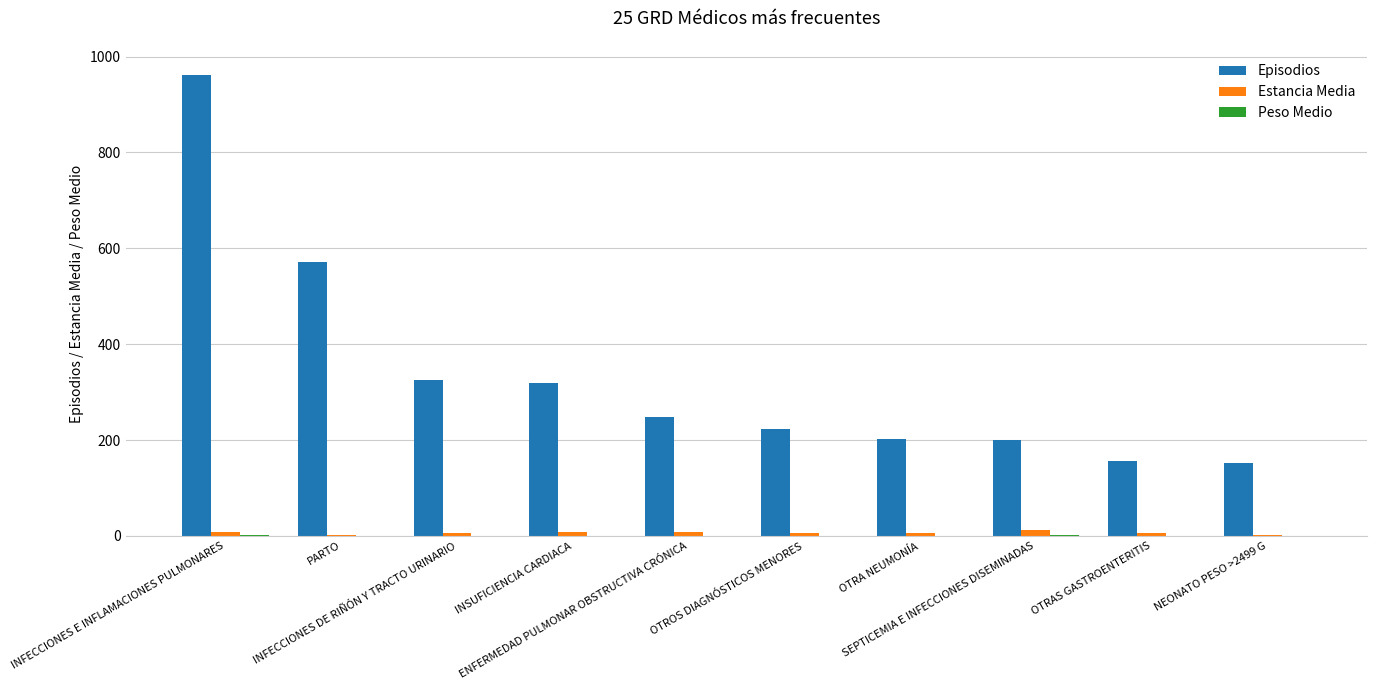

What is the highest value of the Episodios series?

962.0